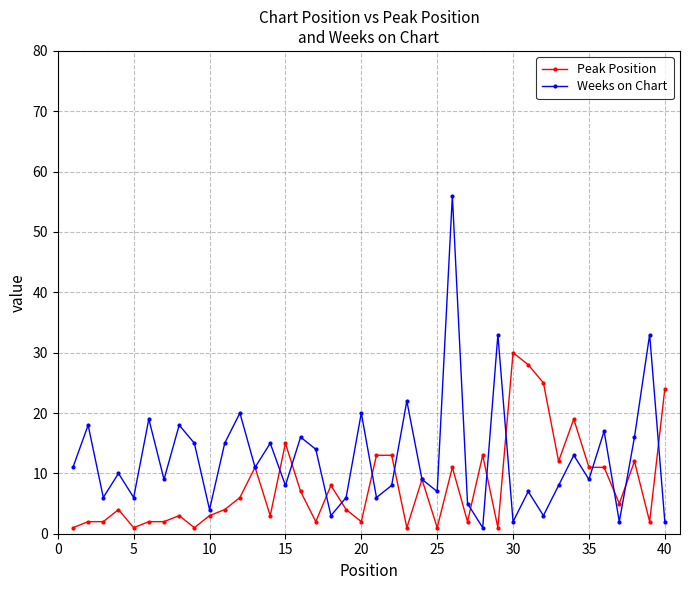

What is the highest value of the Peak Position series?

30